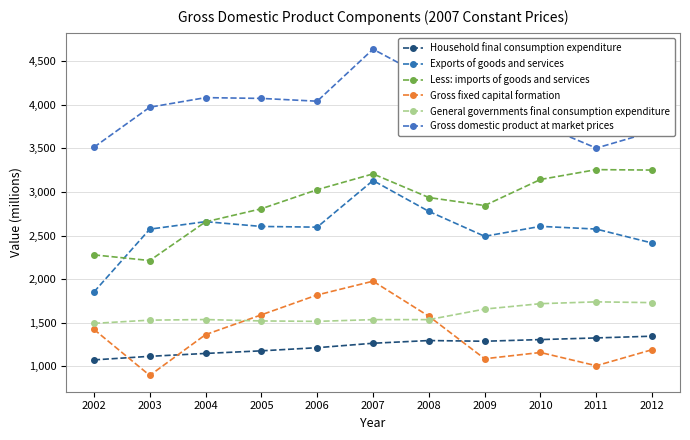

How many lines are shown in the chart?

6